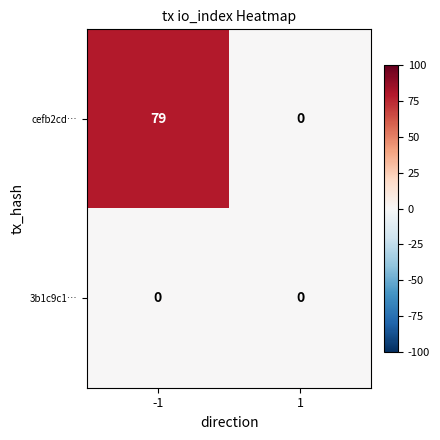

Reading left to right, extract all data points from this chart.

cefb2cd…: -1=79	1=0
3b1c9c1…: -1=0	1=0